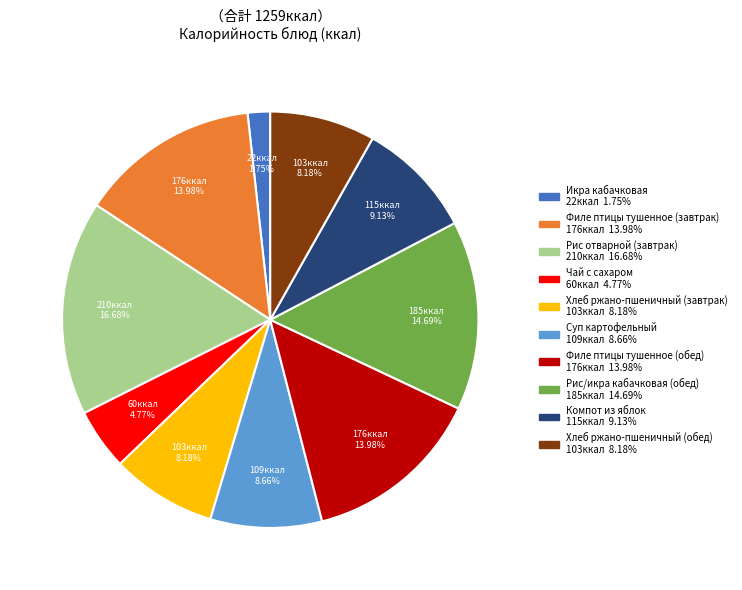

What is the ratio of the value at Чай с сахаром to the value at Рис отварной (завтрак)?

0.3